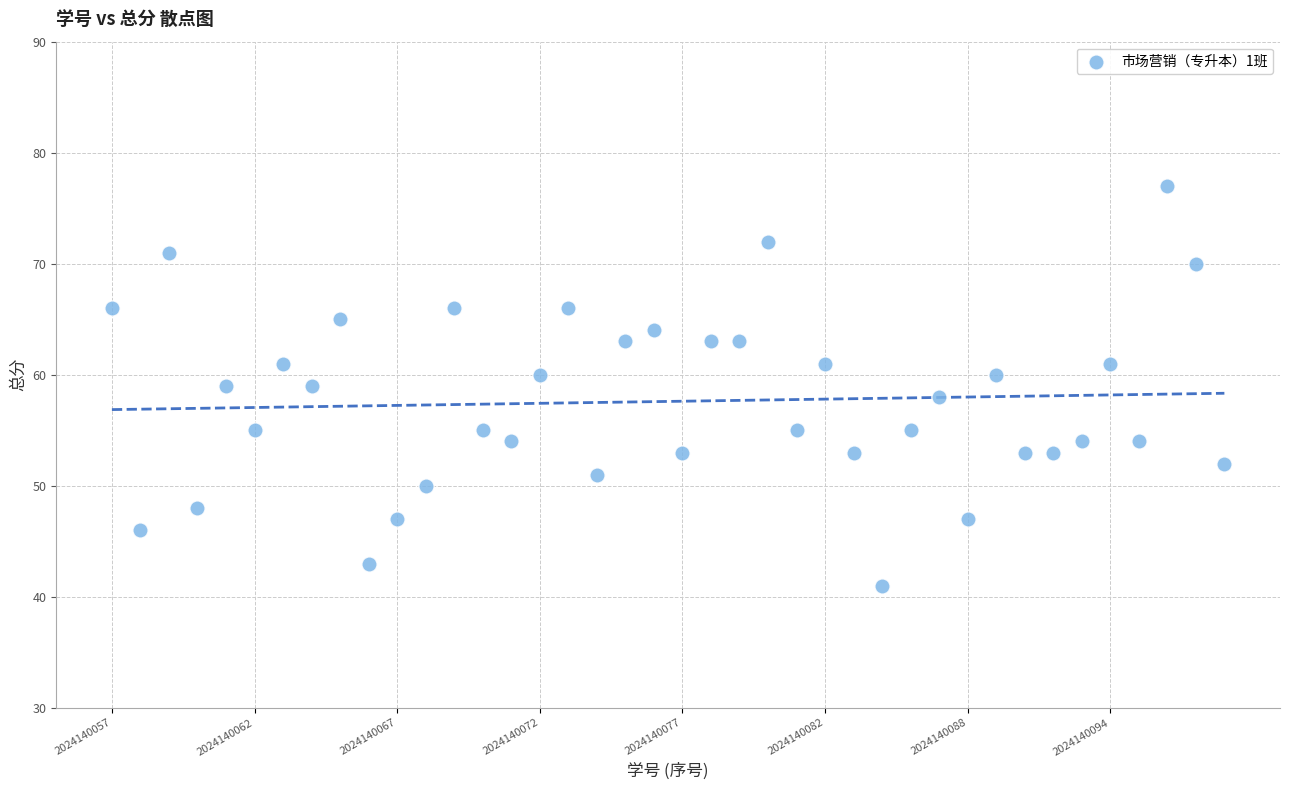

What is the range of Y values (max minus min)?

36